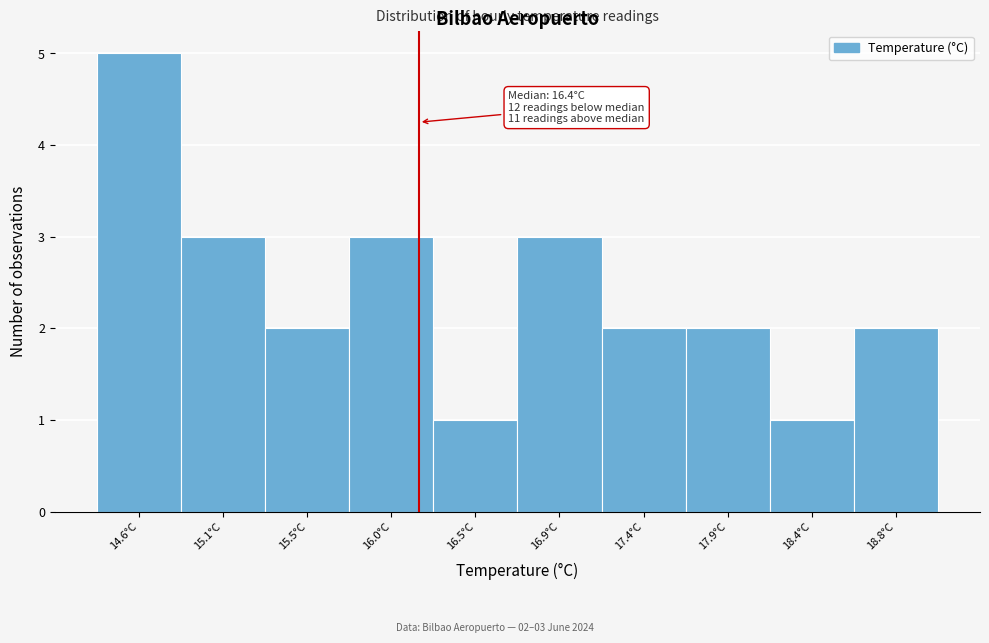

Reading left to right, extract all data points from this chart.

5	3	2	3	1	3	2	2	1	2